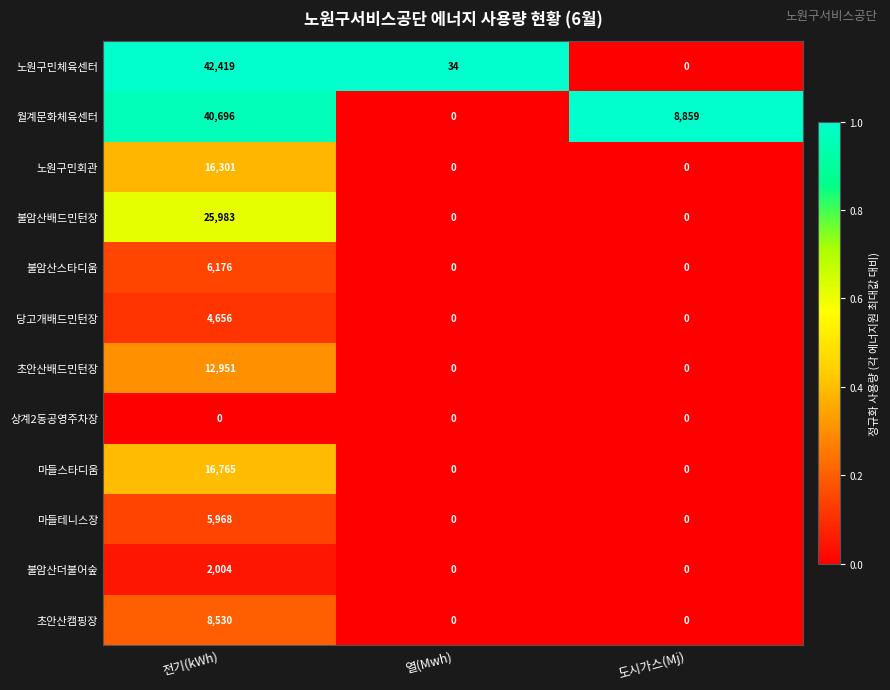

At which label does 불암산스타디움 reach its peak?

전기(kWh)